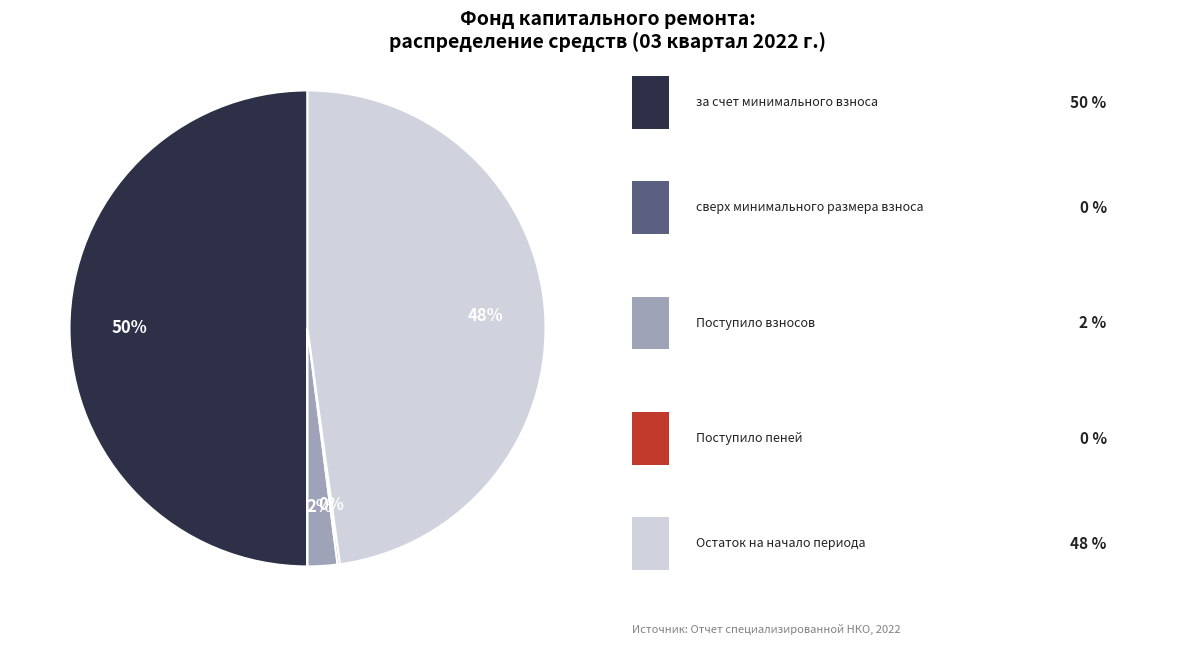

To the nearest percent, what is the average slice percentage?

20%